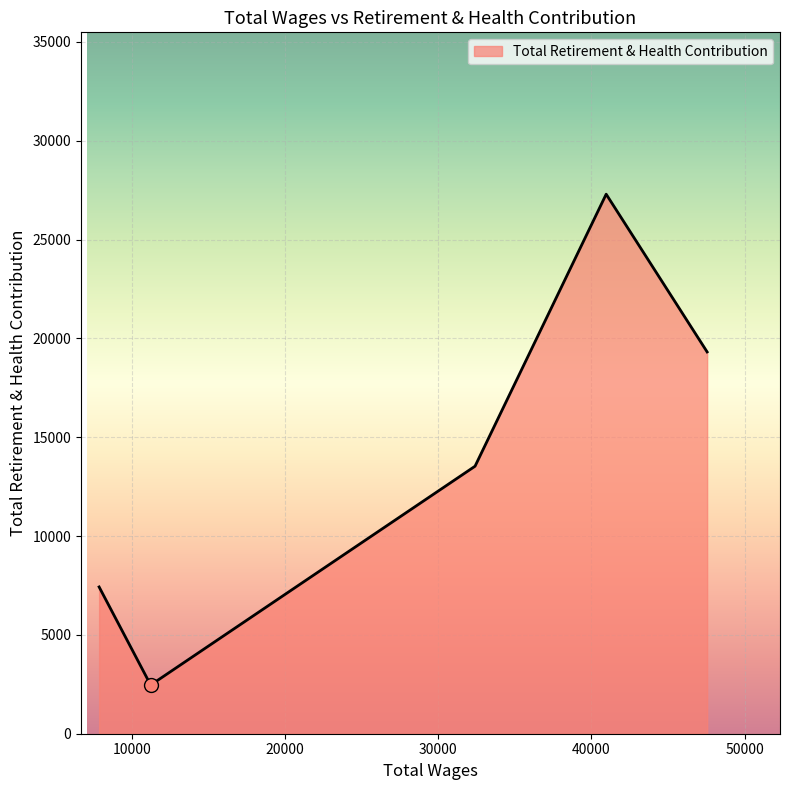

What is the minimum value shown in the chart?

2463